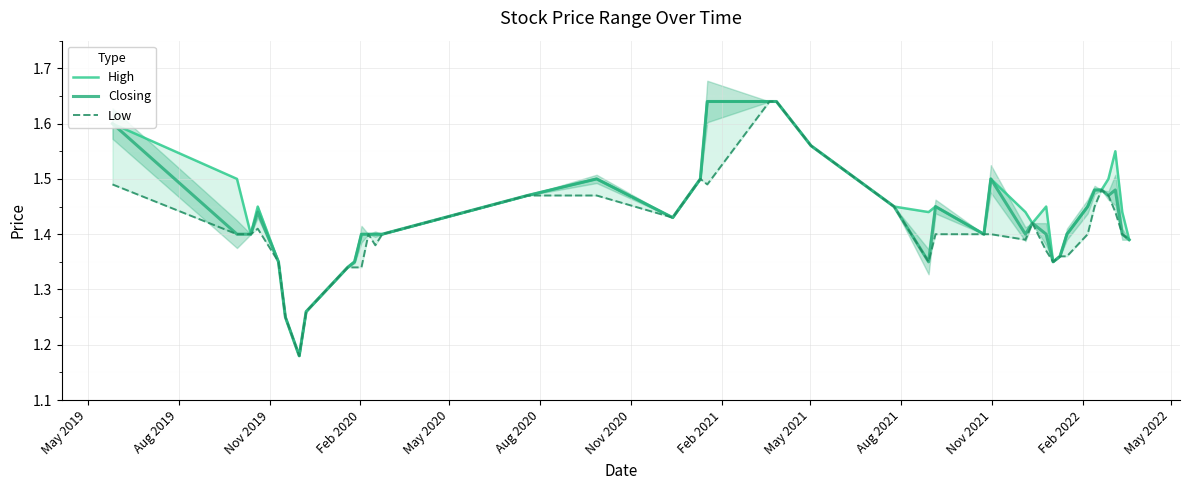

What is the difference between the second highest and minimum values in the Closing series?

0.5